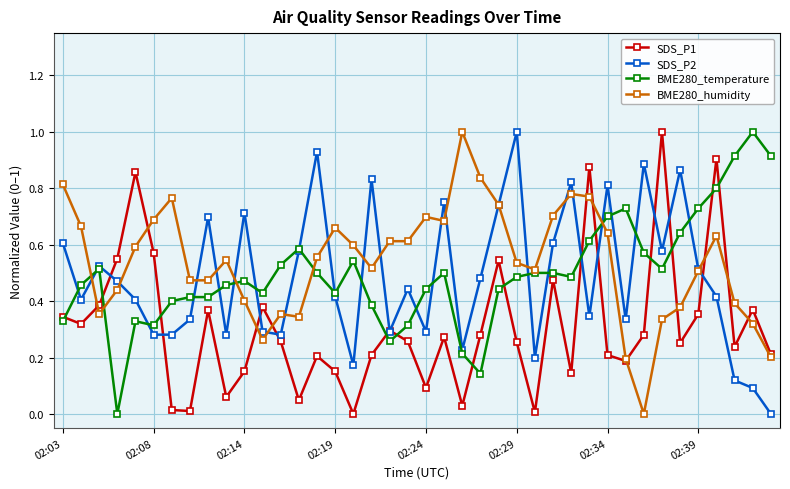

How many categories are shown in the chart?

40